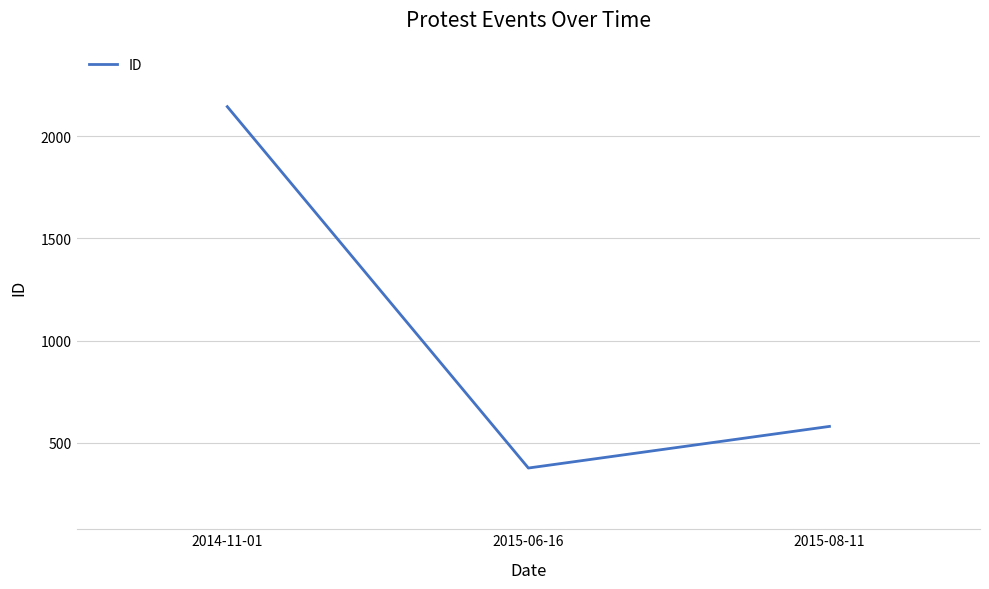

How many series are shown in this chart?

1